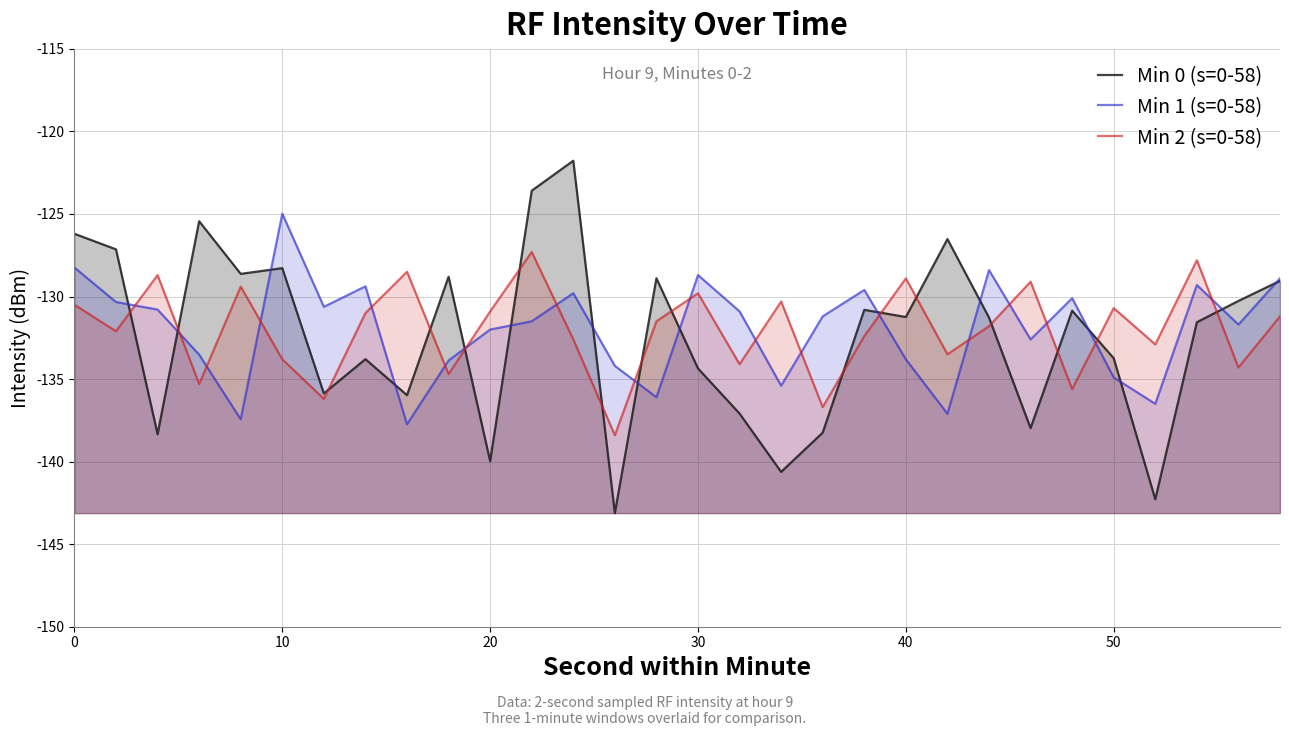

Rank the series at 10 from highest to lowest value.

Min 1 (s=0-58), Min 0 (s=0-58), Min 2 (s=0-58)